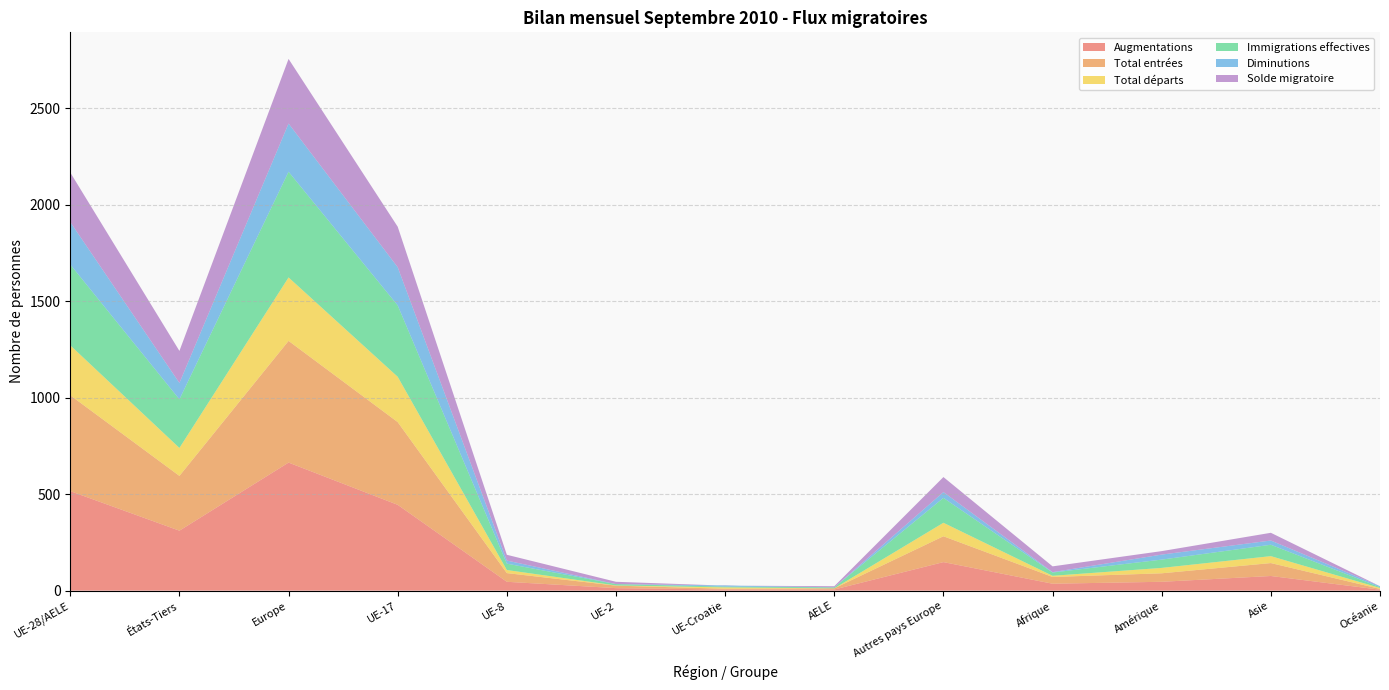

Reading right to left, transcribe all the data shown in this chart.

Augmentations: 5	76	46	36	148	6	6	13	46	445	664	311	516
Total entrées: 4	67	44	35	134	6	4	13	45	429	631	284	497
Total départs: 5	36	28	6	70	0	7	1	16	235	329	145	259
Immigrations effectives: 4	59	43	17	129	5	4	7	33	370	548	252	419
Diminutions: 5	22	26	2	30	0	6	0	16	198	250	85	220
Solde migratoire: 0	40	18	30	78	6	-1	12	30	210	335	166	257